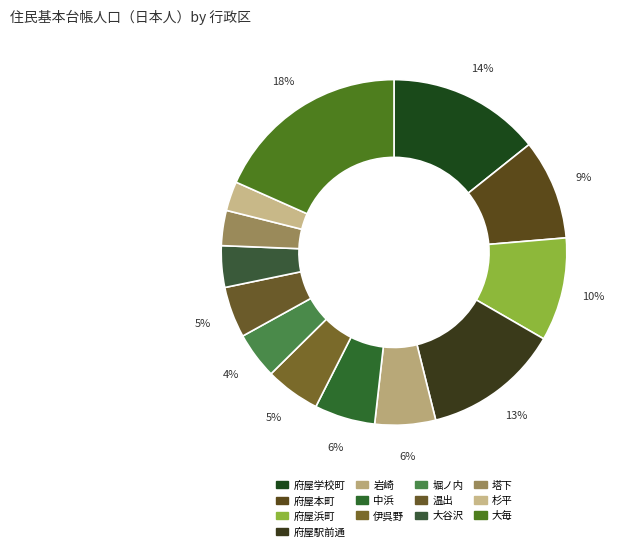

How many slices are in this pie chart?

13